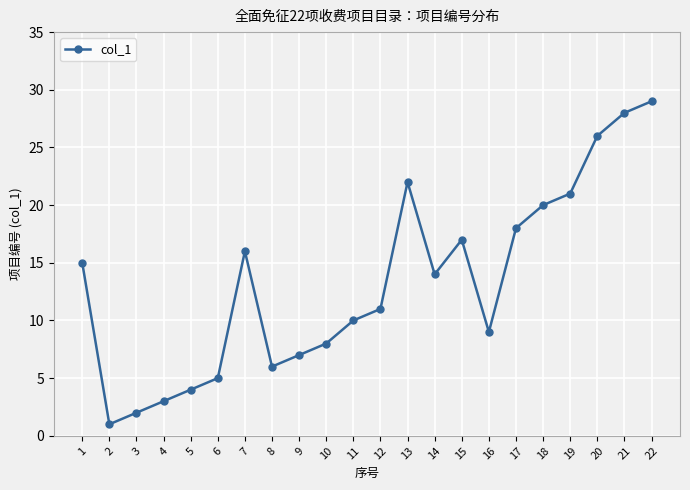

Where is the first local maximum?

7